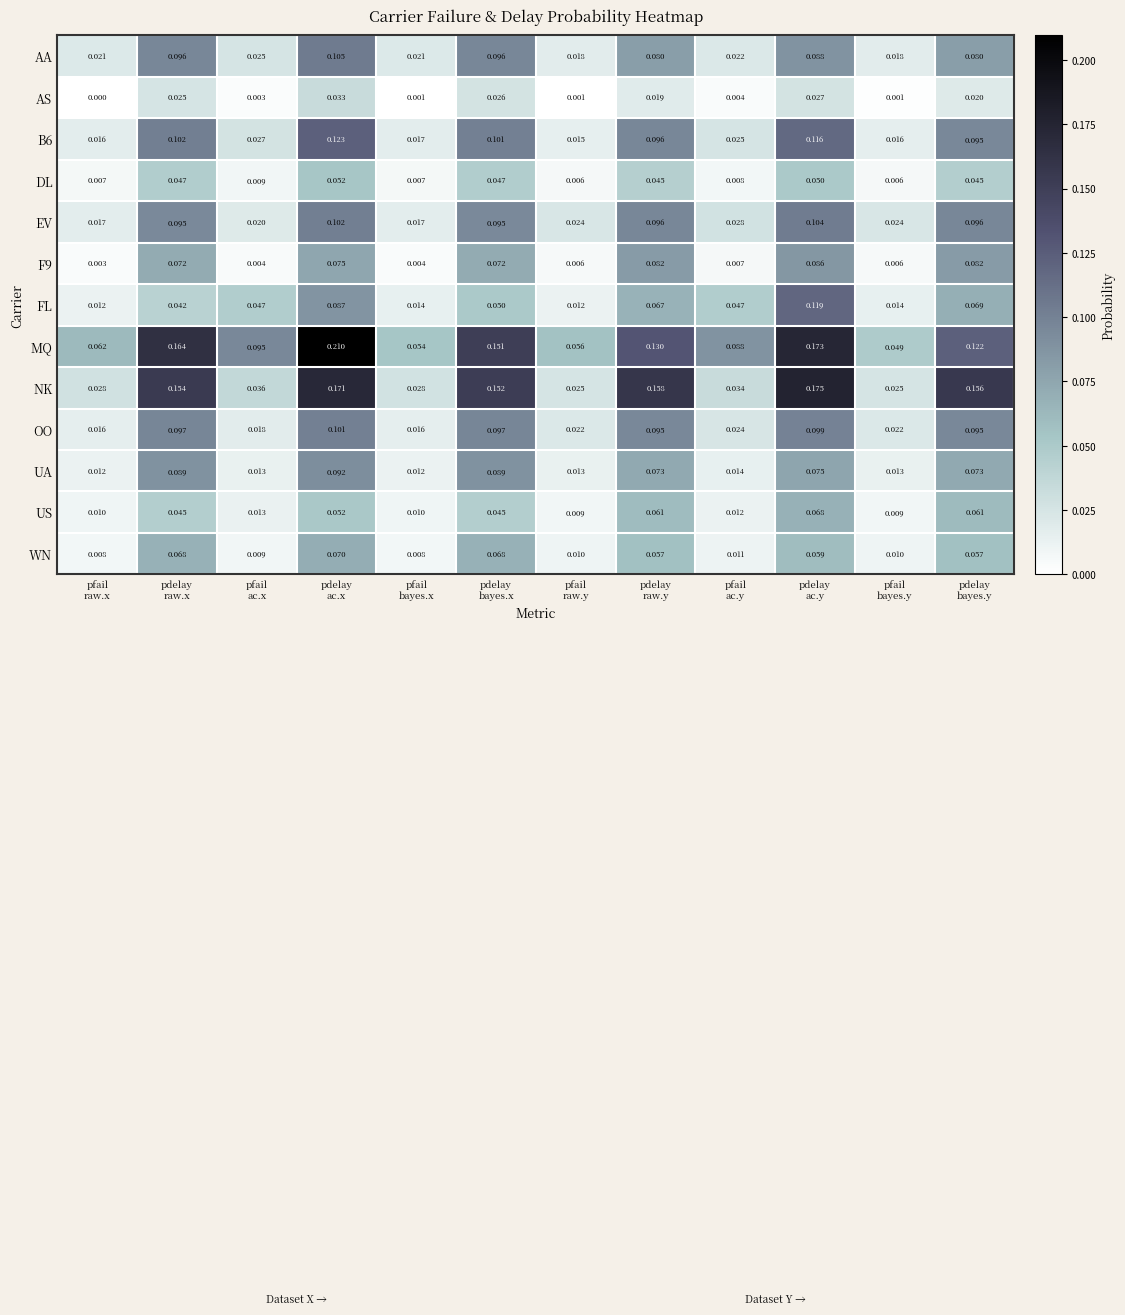

Which series has the largest total across all categories?

MQ